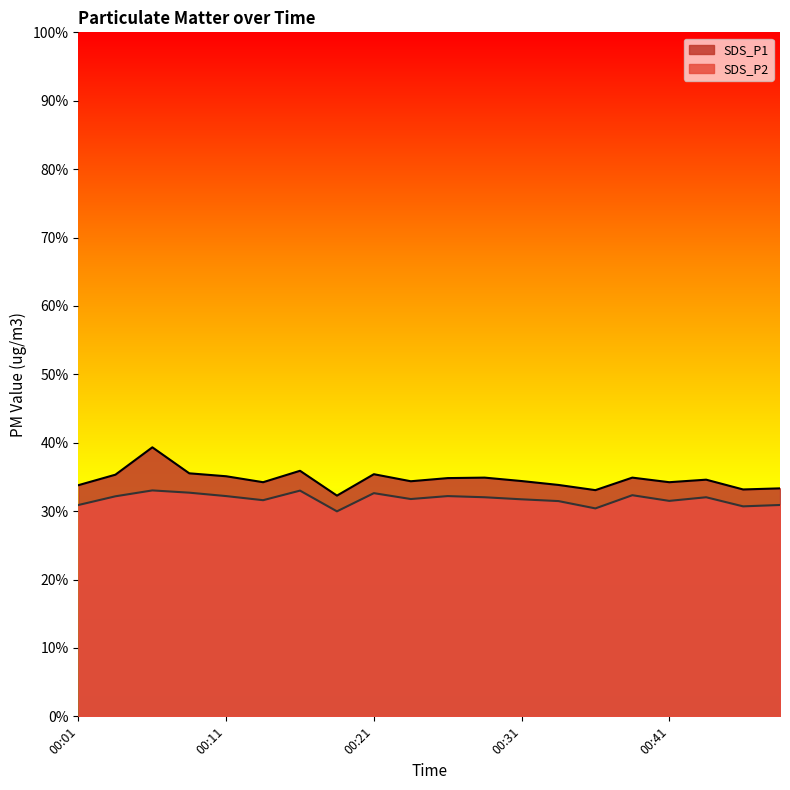

What is the smallest value displayed?

30.0